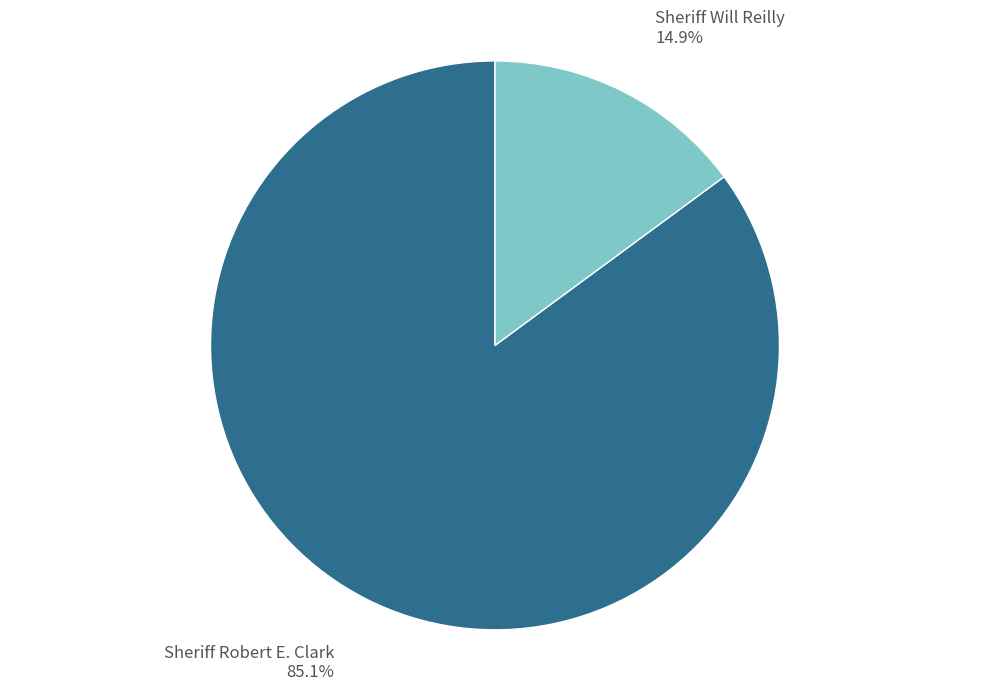

Is the sum of Sheriff Robert E. Clark and Sheriff Will Reilly greater than half?

Yes